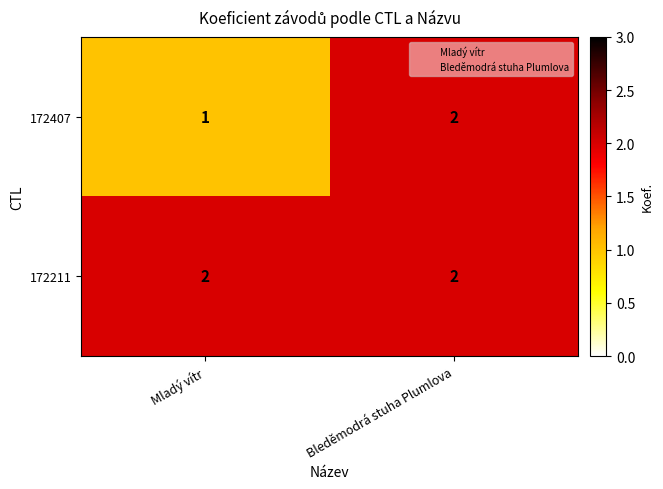

Which series has the largest total across all categories?

172211